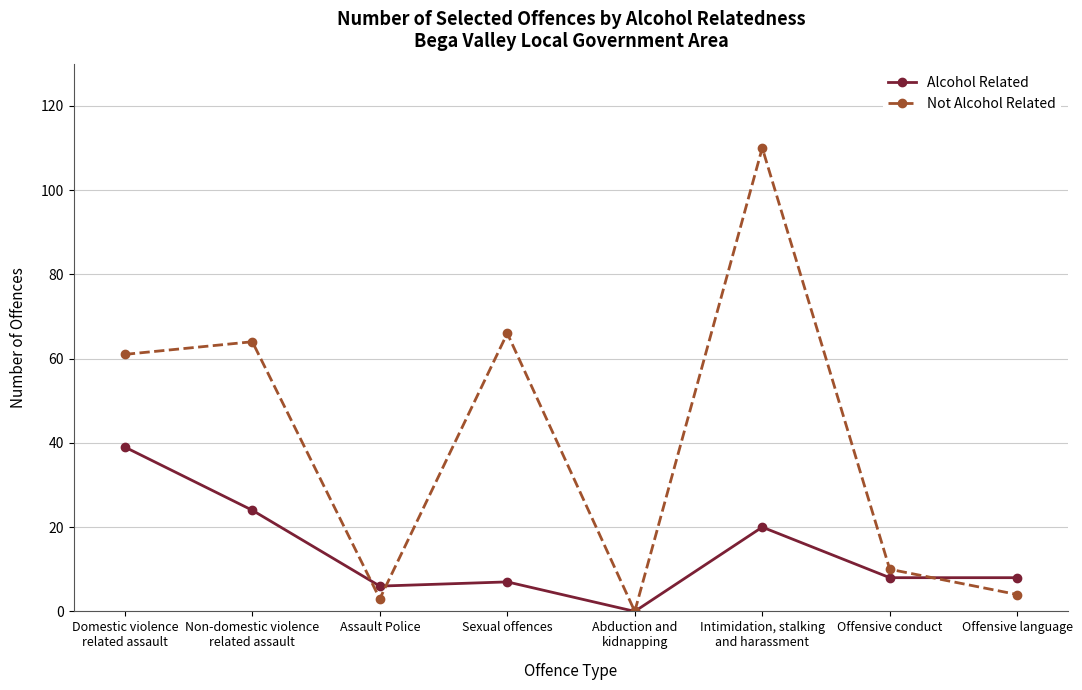

Is the value of Not Alcohol Related at Non-domestic violence
related assault greater than the value of Alcohol Related at Abduction and
kidnapping?

Yes